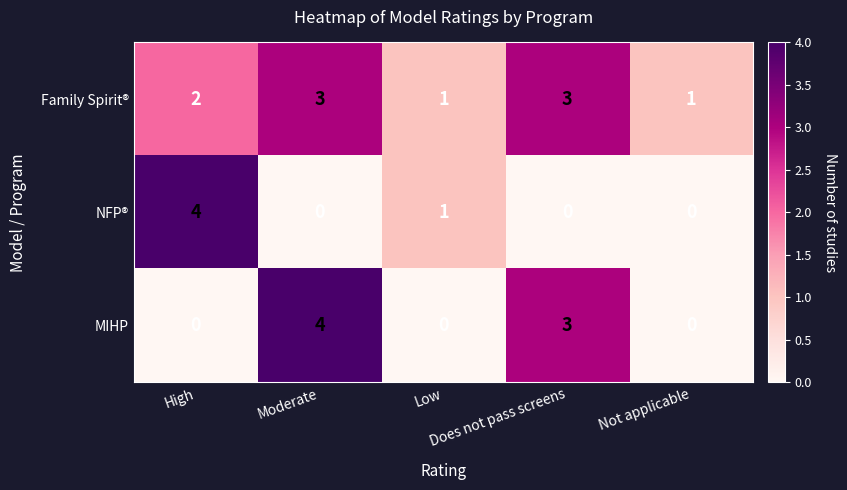

Rank the series by their average value, from lowest to highest.

NFP®, MIHP, Family Spirit®